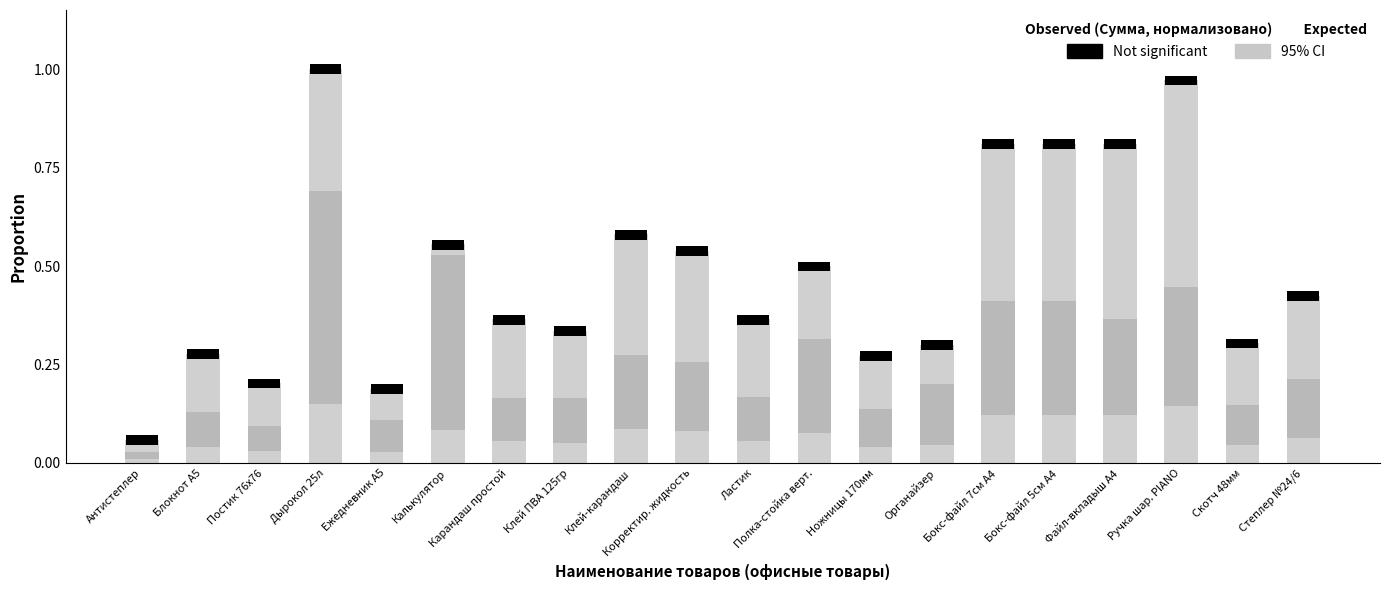

How many bars are there in each group?

2